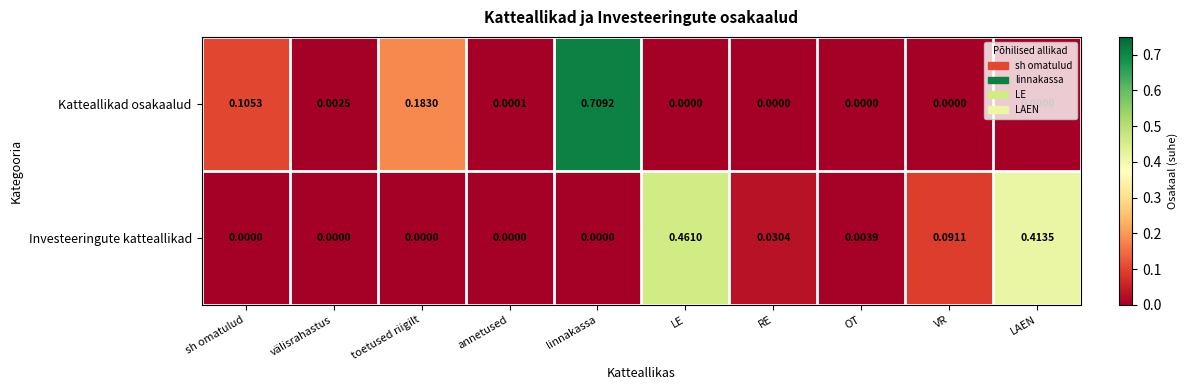

How many categories are shown in the chart?

10